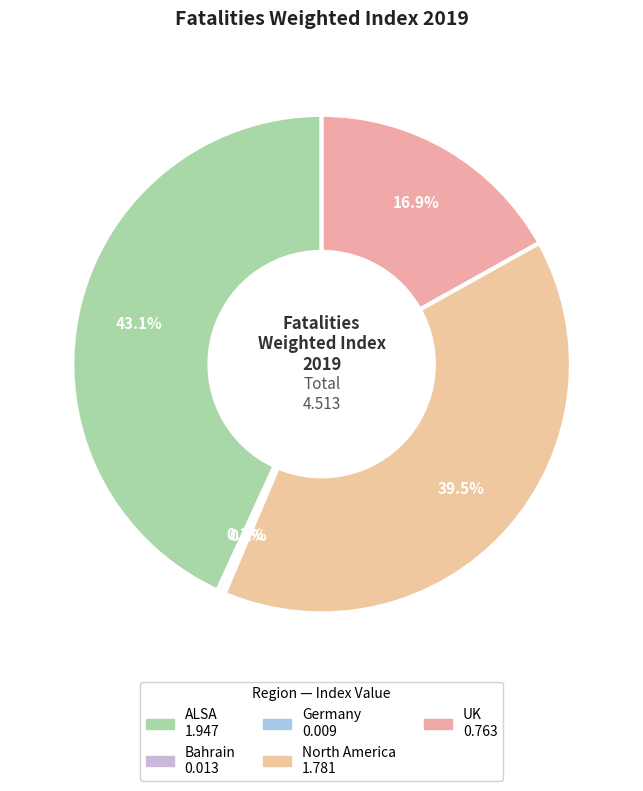

Which slice is the smallest?

Germany